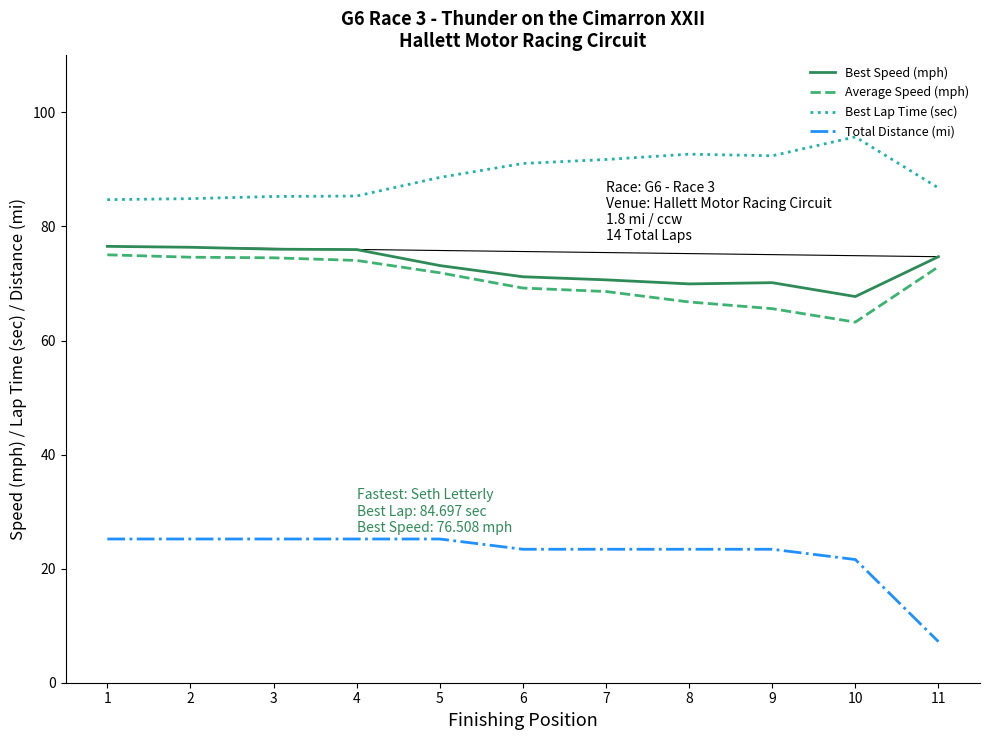

Which series has the largest total across all categories?

Best Lap Time (sec)